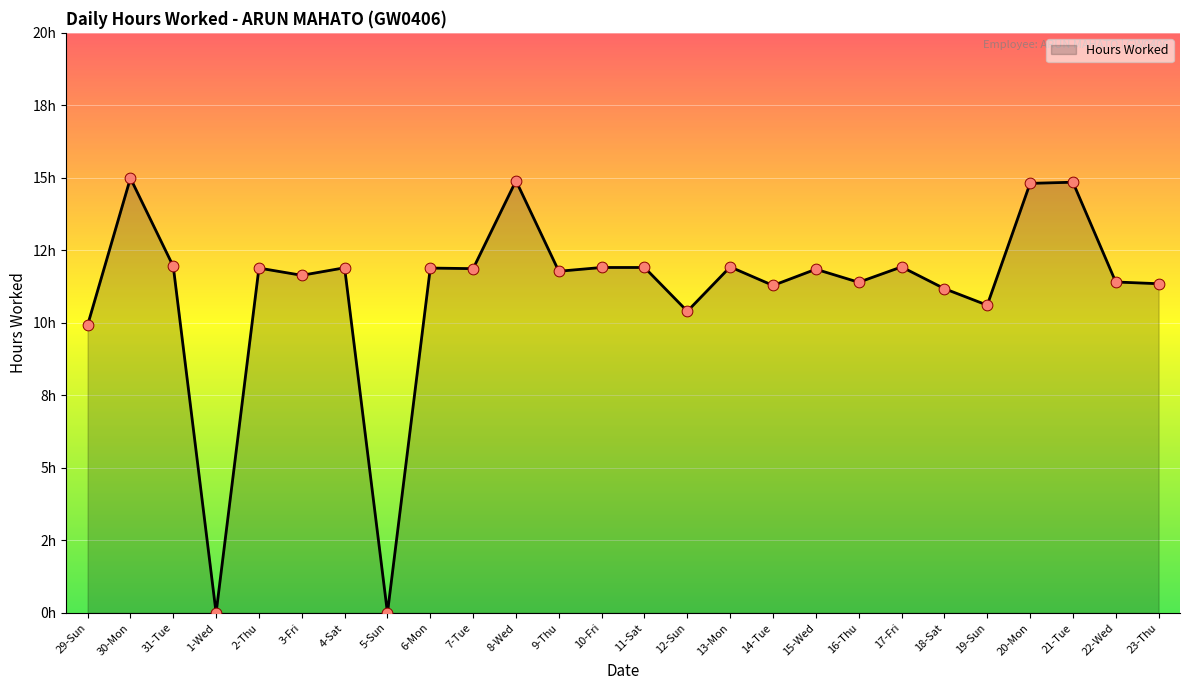

Is this an area chart (filled region under the line)?

Yes